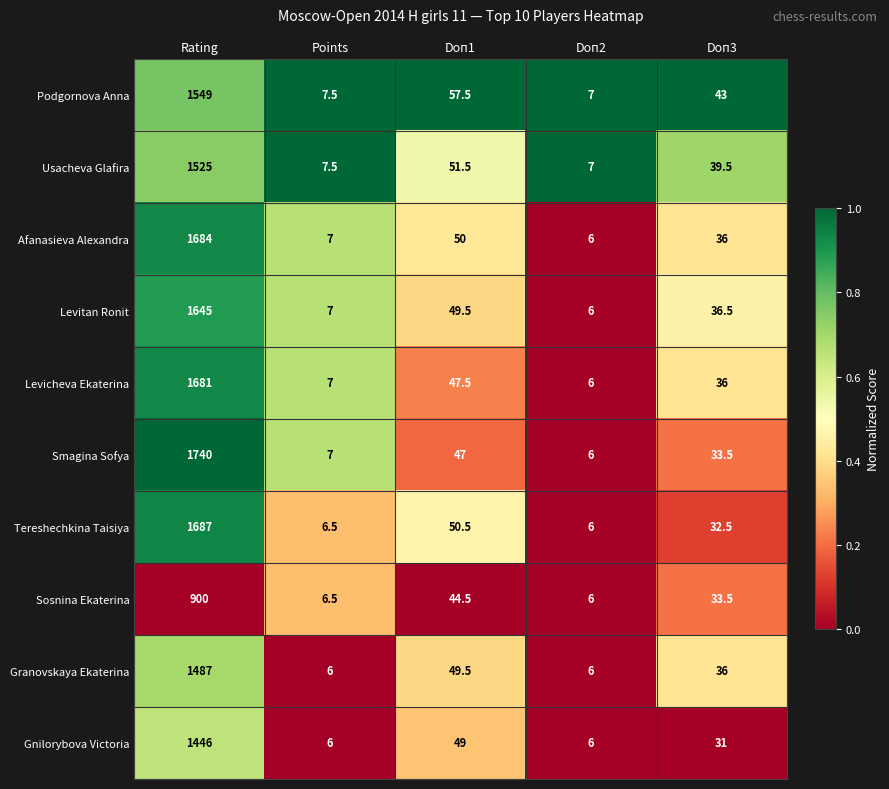

What is the greatest value displayed?

1740.0